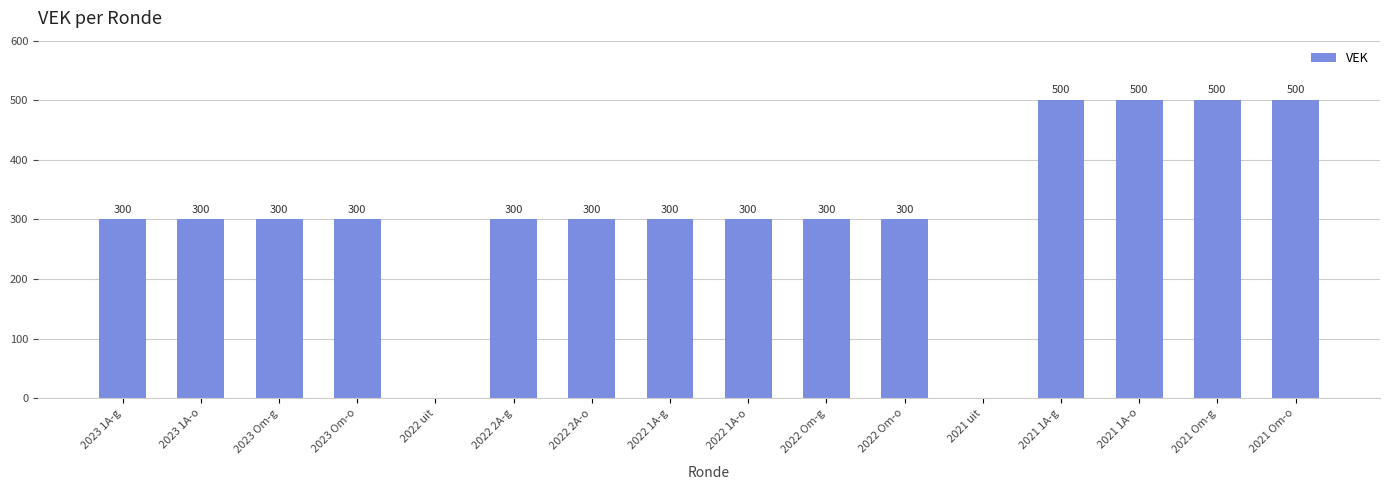

What is the sum of the values at 2022 Om-o and 2022 1A-g?

600